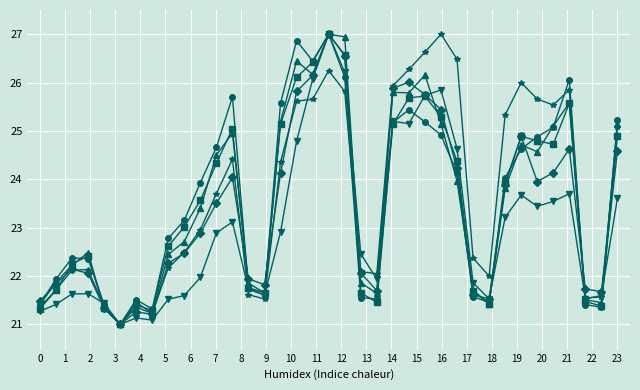

What is the maximum value shown in the chart?

27.0